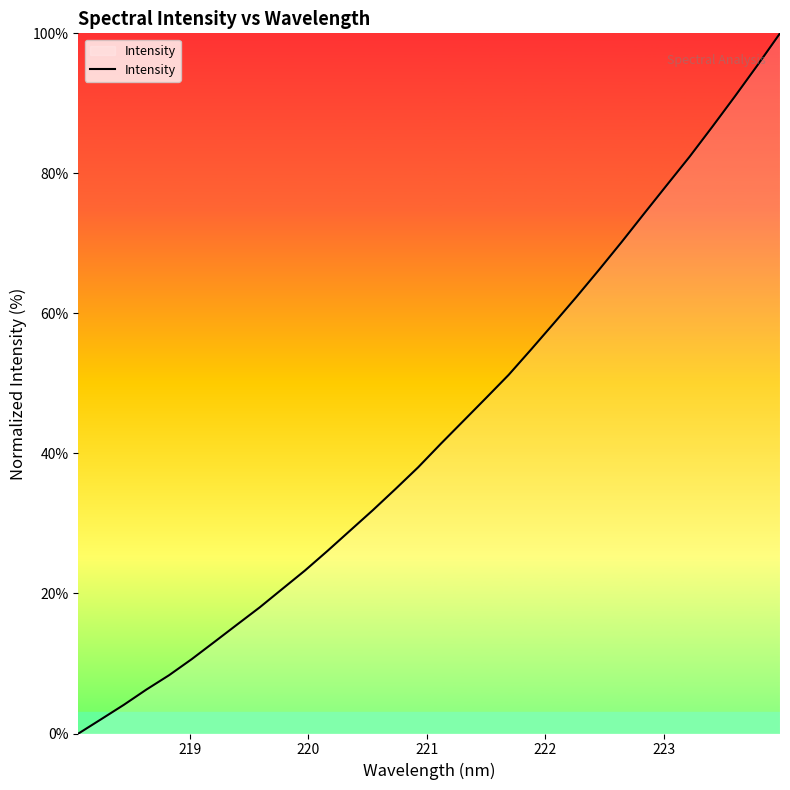

What is the maximum value shown in the chart?

100.0